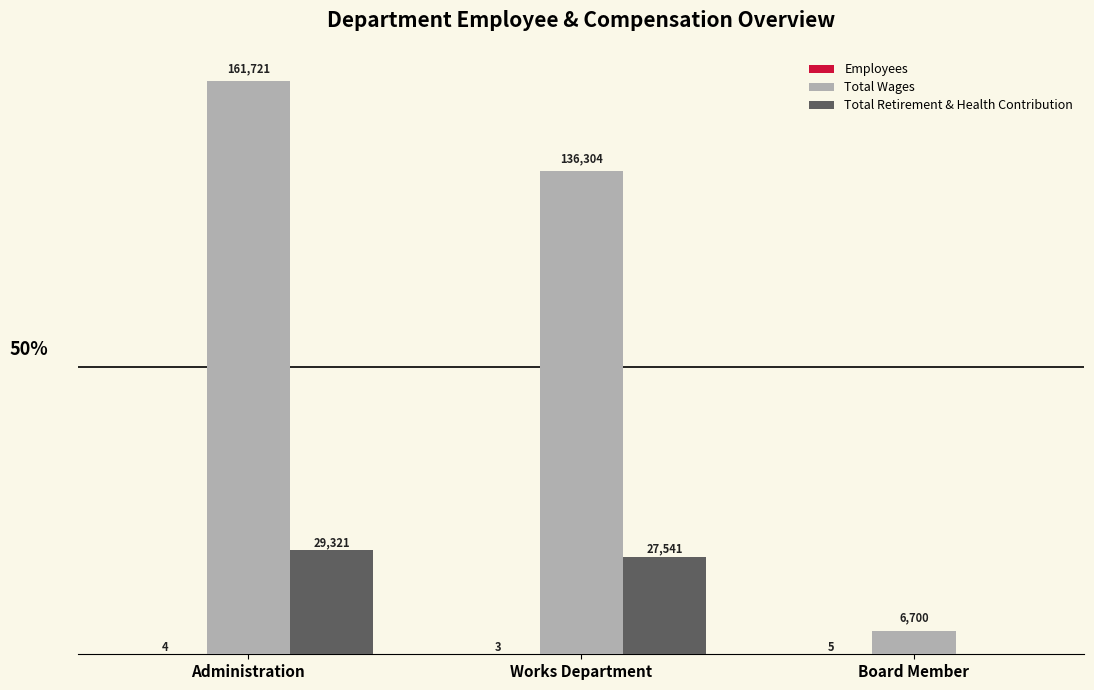

At which category is the sum across all series the highest?

Administration